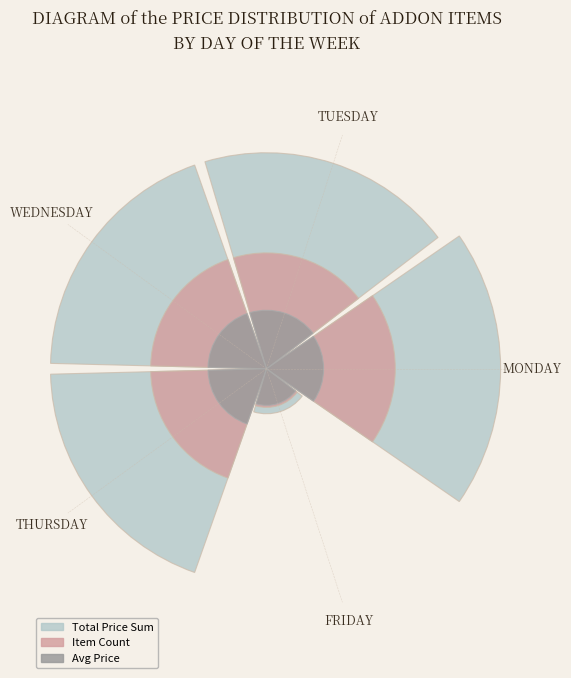

Rank the series by their average value, from highest to lowest.

Total Price (outer), Item Count (inner), Avg Price (core)